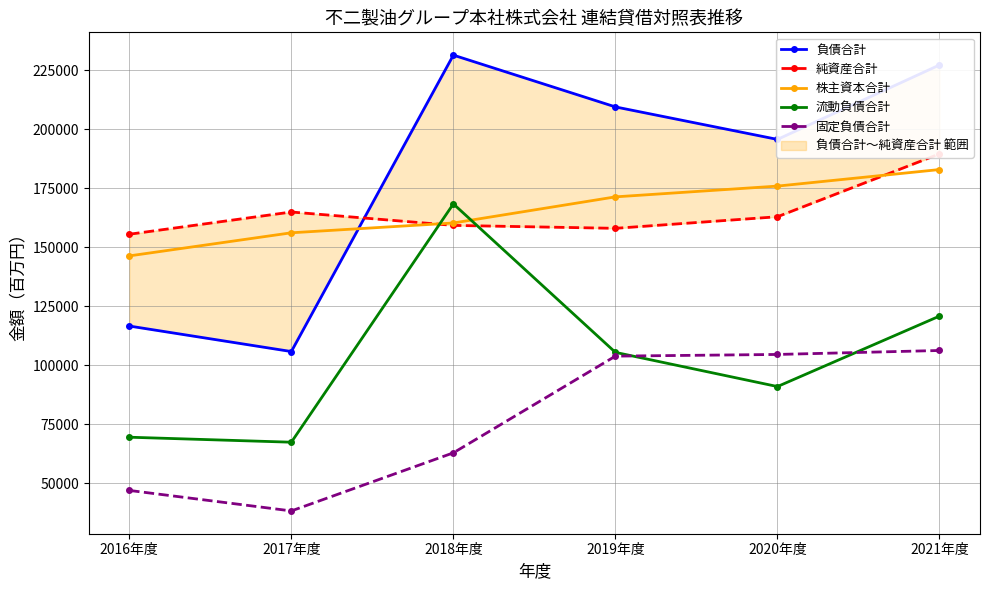

The 固定負債合計 series shows 67365 at 2017年度. True or false?

False